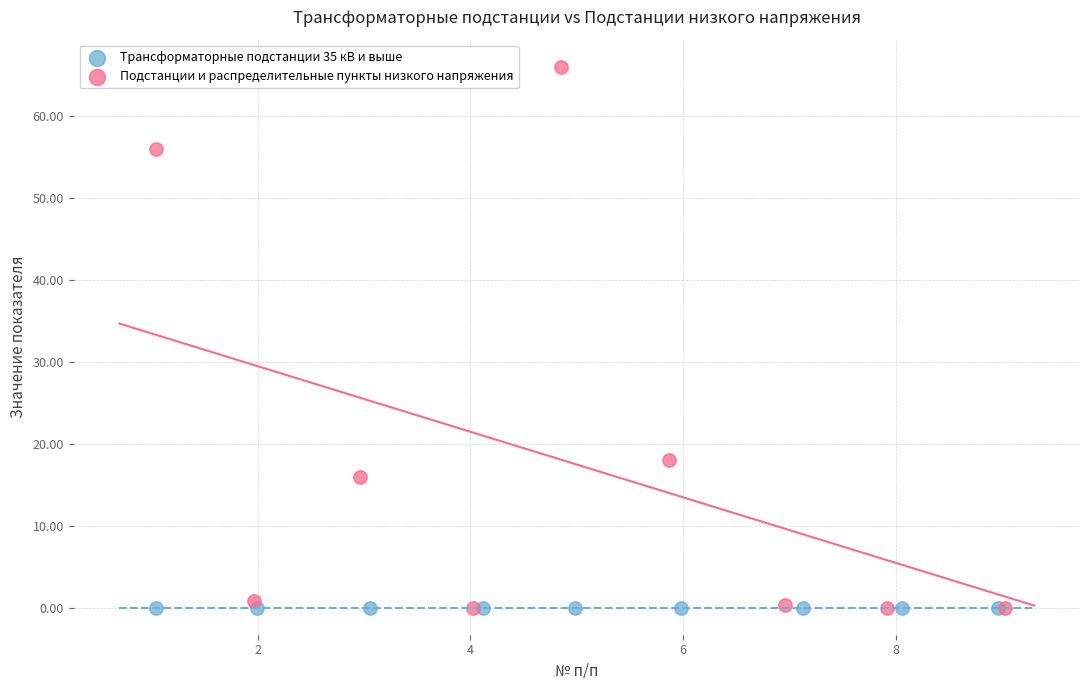

What are all the series names shown in the legend?

Трансформаторные подстанции 35 кВ и выше, Подстанции и распределительные пункты низкого напряжения